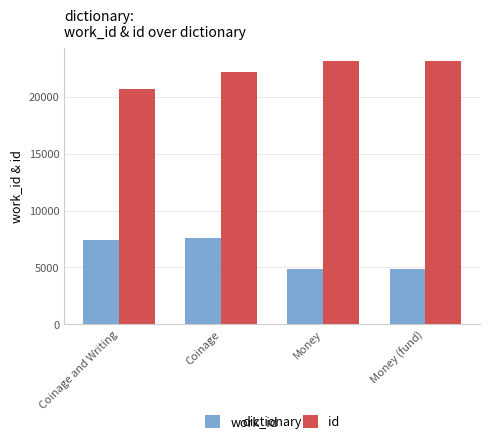

At which category is the sum across all series the highest?

Coinage